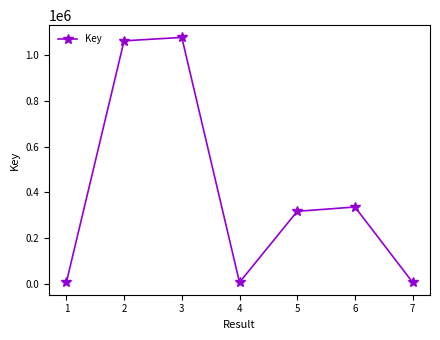

What is the greatest value displayed?

1078076